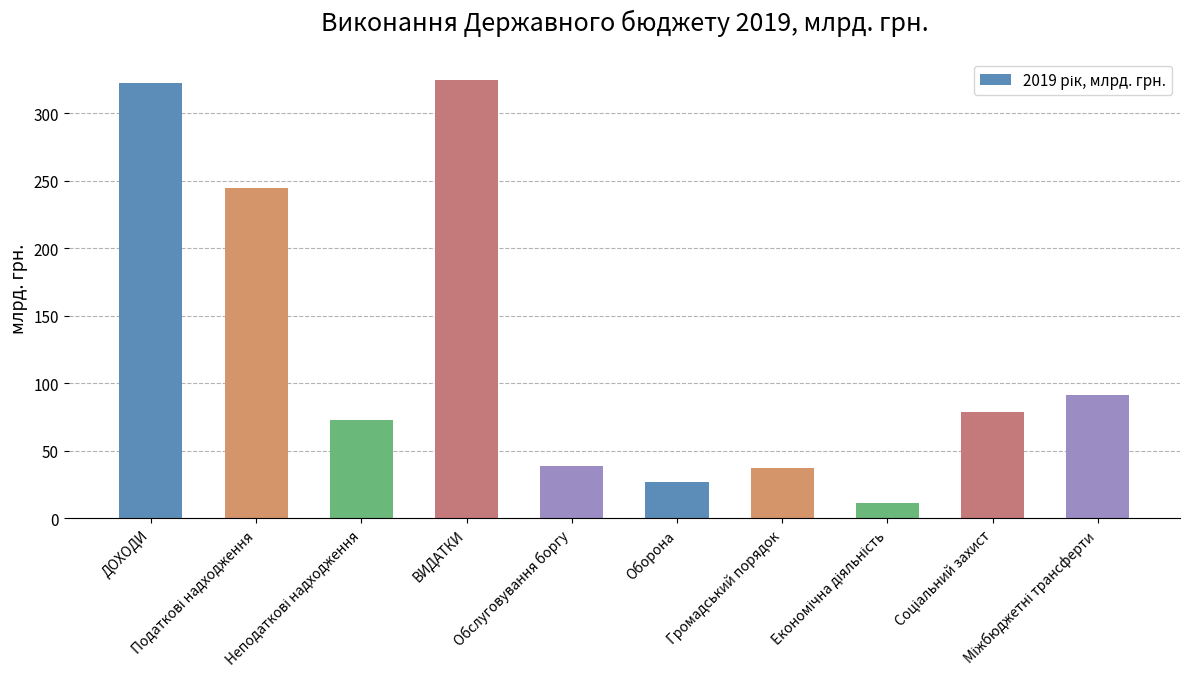

What is the value of the 9th bar from the left?

78.8